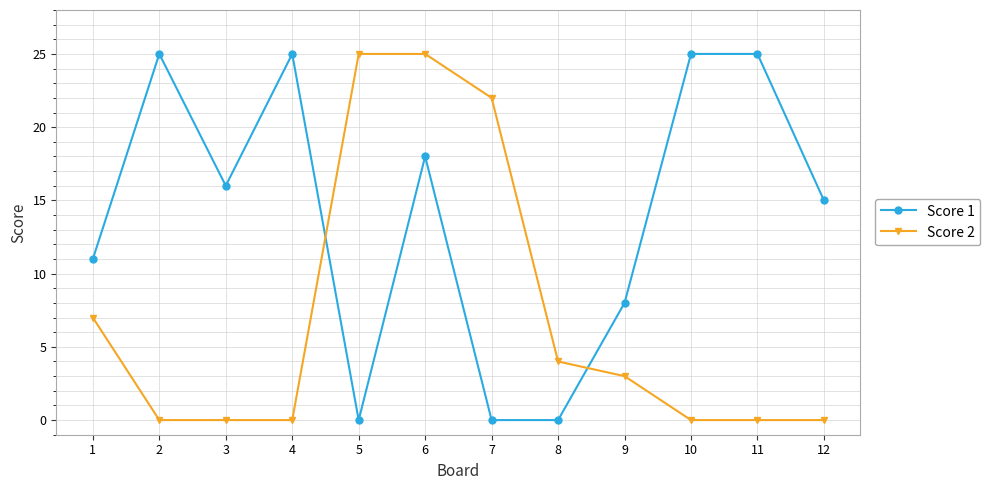

How many Score 2 values are between 0 and 22?

10